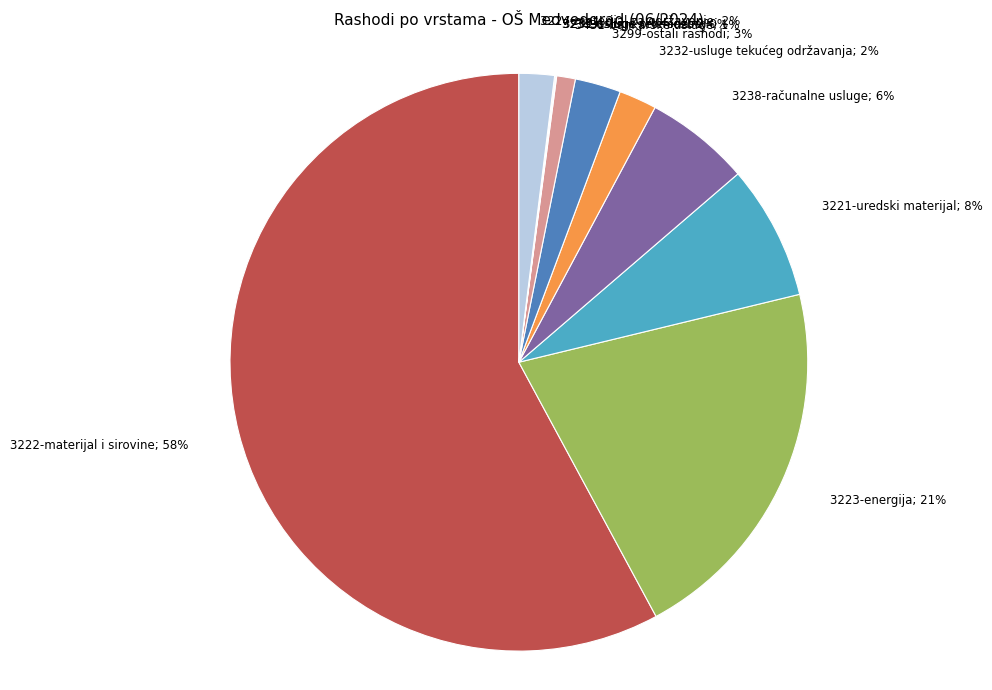

Is it true that 3431-bankarske usluge is 1% of the pie?

True